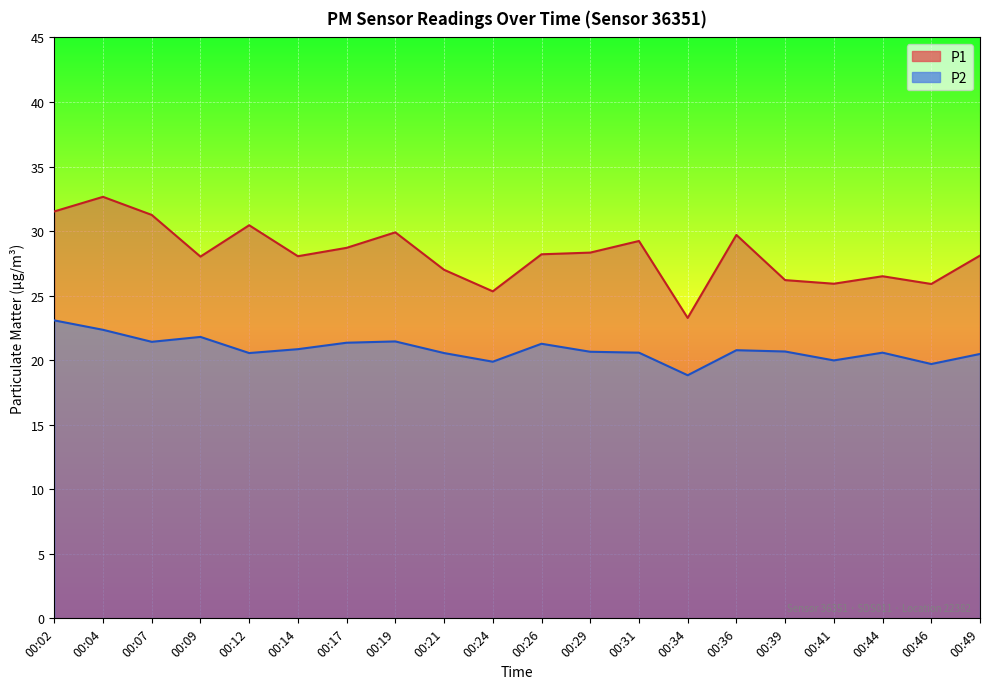

How many interior local valleys does the P1 series have?

6